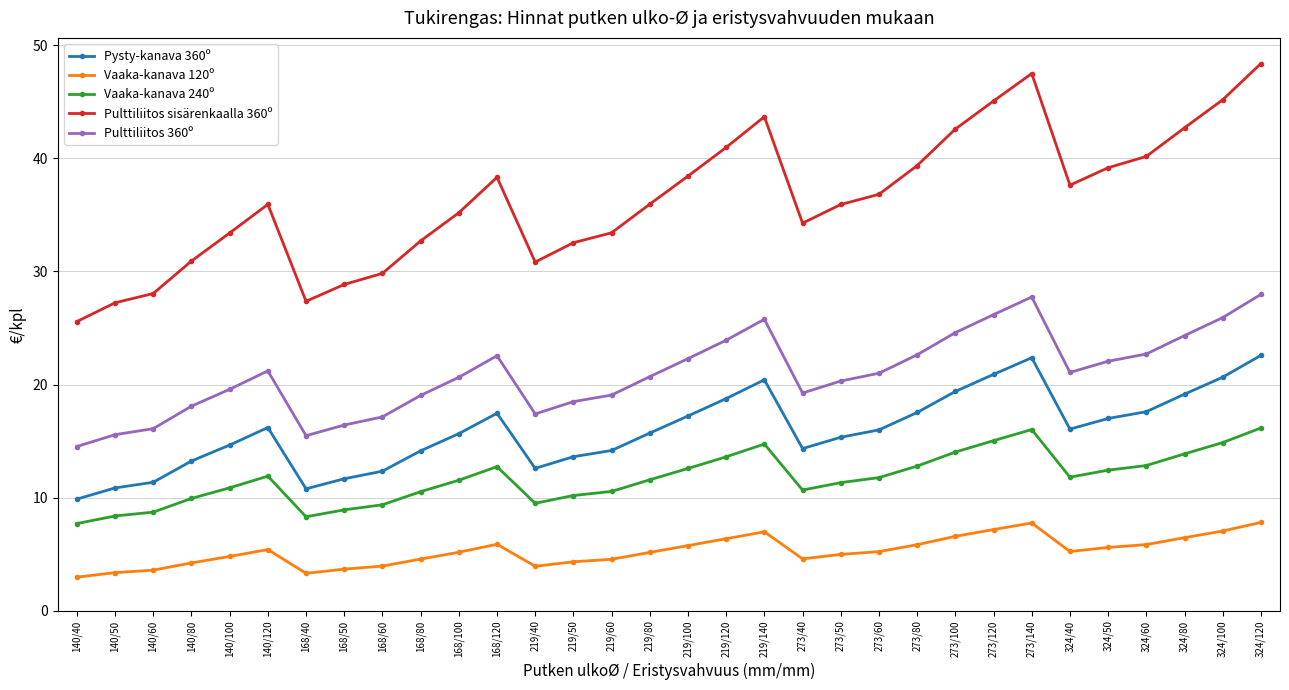

What is the sum of all Vaaka-kanava 240º values?

375.3